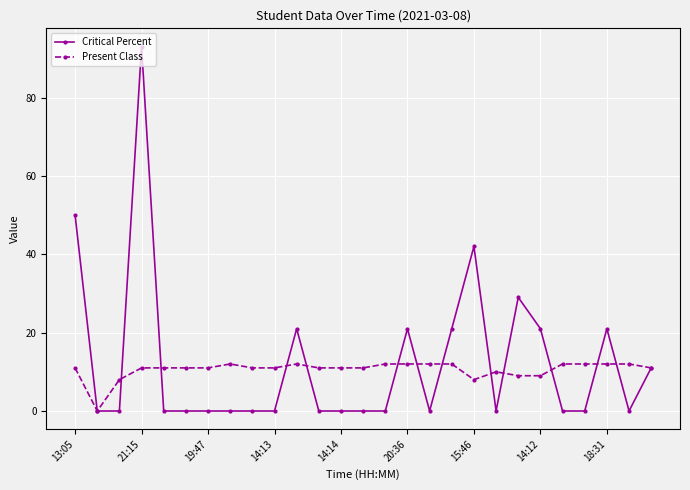

Is this an area chart (filled region under the line)?

No